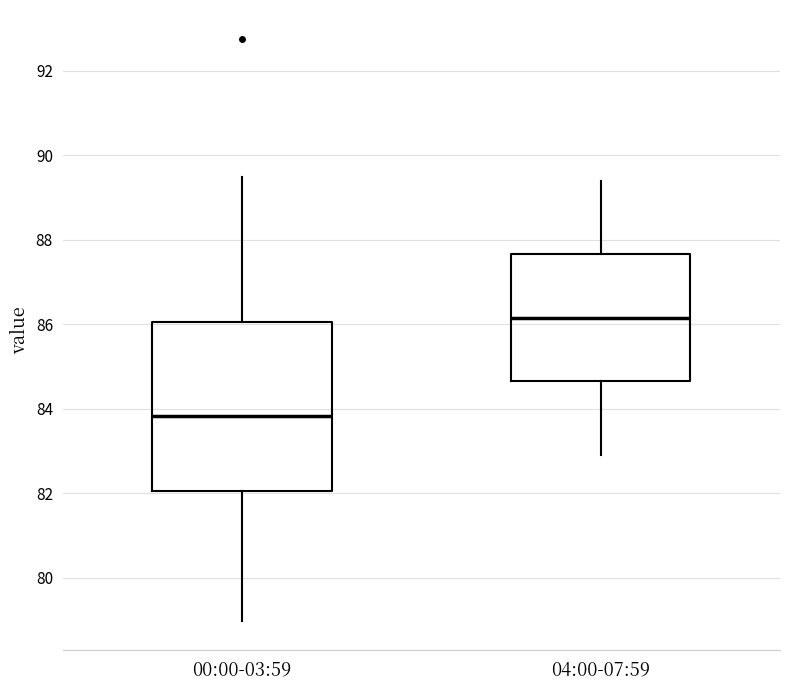

Reading left to right, transcribe this box plot: for each box, give where its median line is, the range the box spans, and where its two whiskers end, as read against the y-axis. The values are not printed on the chart, so give them approximately, as read against the axis.

00:00-03:59: median 83.8, box 82.0 to 86.0, whiskers 79.0 to 89.4
04:00-07:59: median 86.2, box 84.6 to 87.6, whiskers 83.0 to 89.4